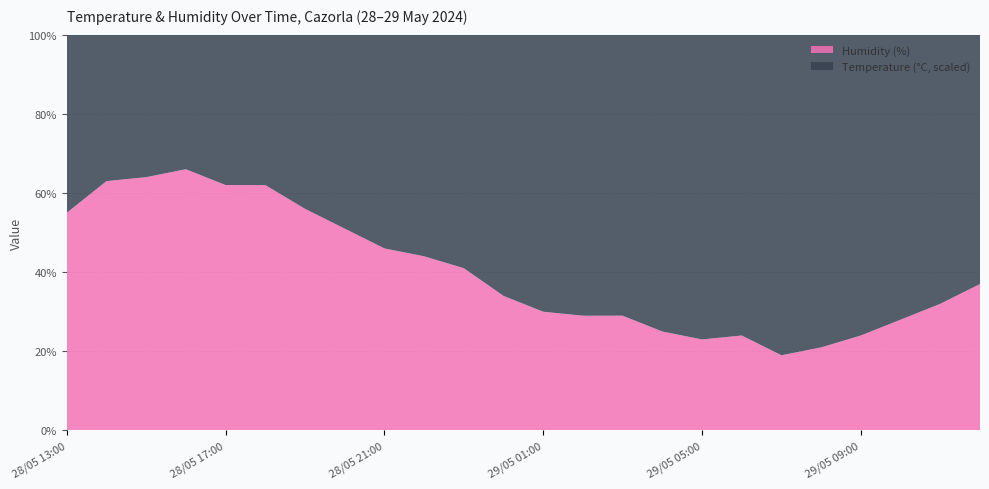

Reading right to left, what are all the values shown in this chart?

Temperature (°C): 27.2	30.2	32.2	33.9	34.5	34.4	33.8	32.6	30.4	26.6	25.1	24.5	23.9	22.3	21.6	21.4	19.9	19.2	18.2	18.1	18.5	19.7	21.5	23.9
Humidity (%): 37.0	32.0	28.0	24.0	21.0	19.0	24.0	23.0	25.0	29.0	29.0	30.0	34.0	41.0	44.0	46.0	51.0	56.0	62.0	62.0	66.0	64.0	63.0	55.0